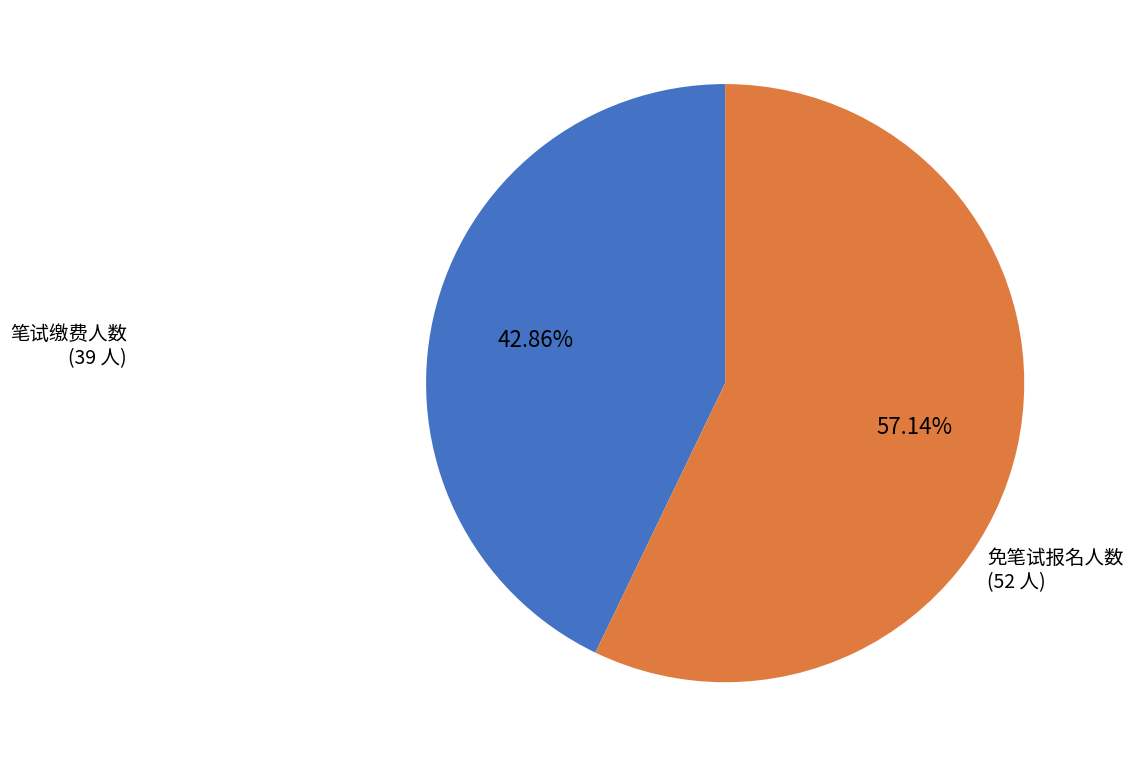

Does 免笔试报名人数 account for over 50% of the chart?

Yes